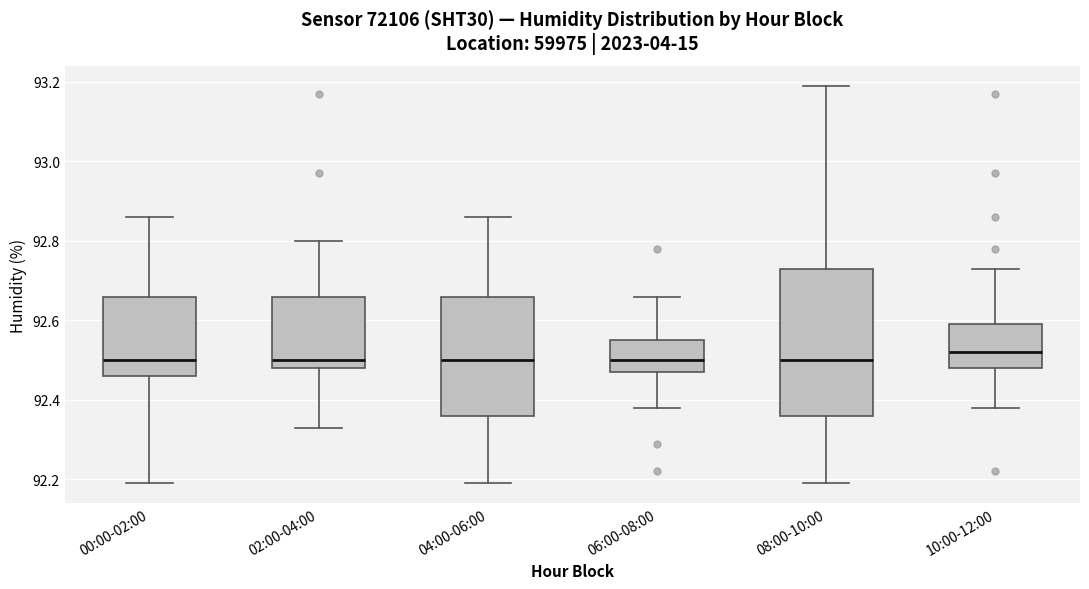

Where does the median line of the box for 04:00-06:00 sit on the y-axis? The values are not printed on the chart, so give them approximately, as read against the axis.

92.50